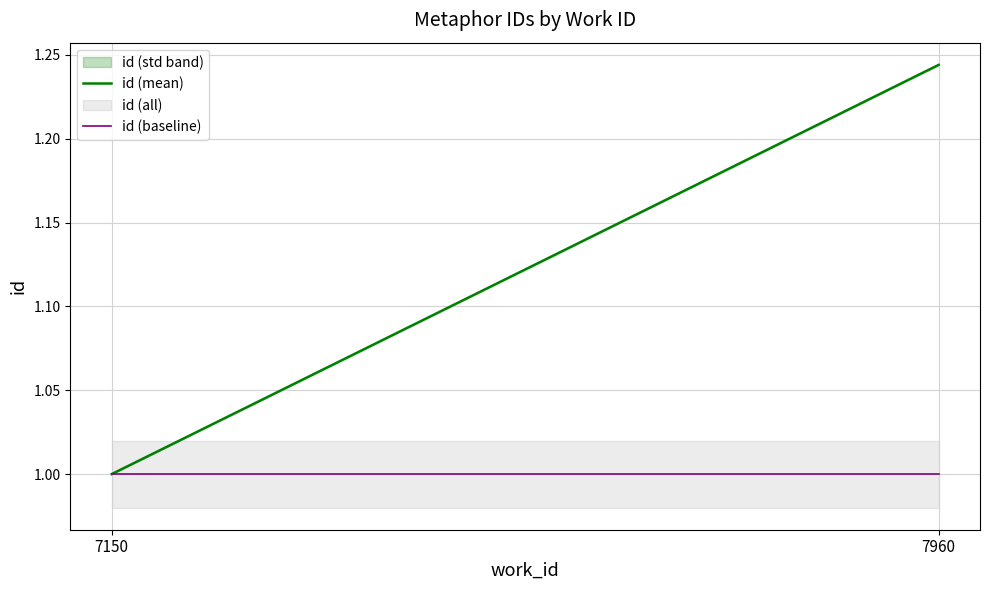

What is the difference between the highest and lowest values at 7960?

0.2